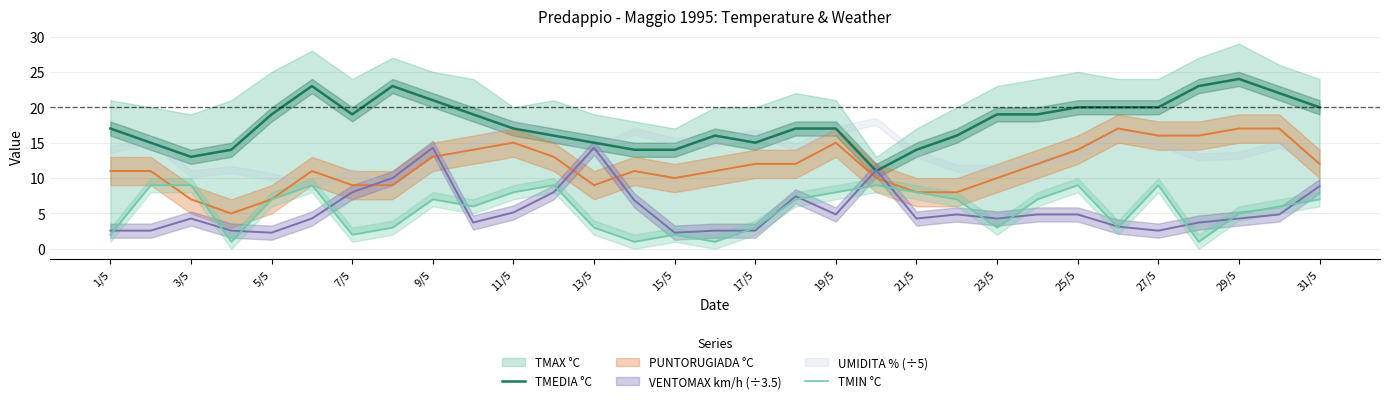

Which series has the widest spread of values?

TMEDIA °C